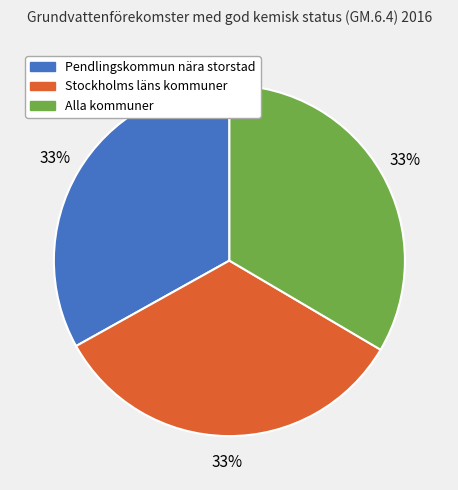

True or false: Alla kommuner accounts for 33% of the total.

True